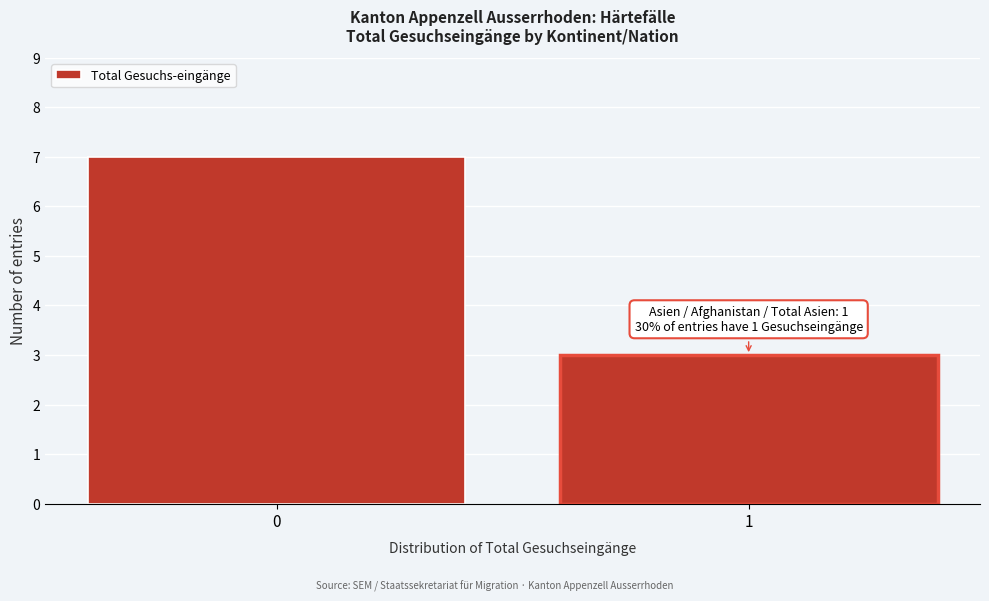

Reading right to left, what are all the values shown in this chart?

3	7